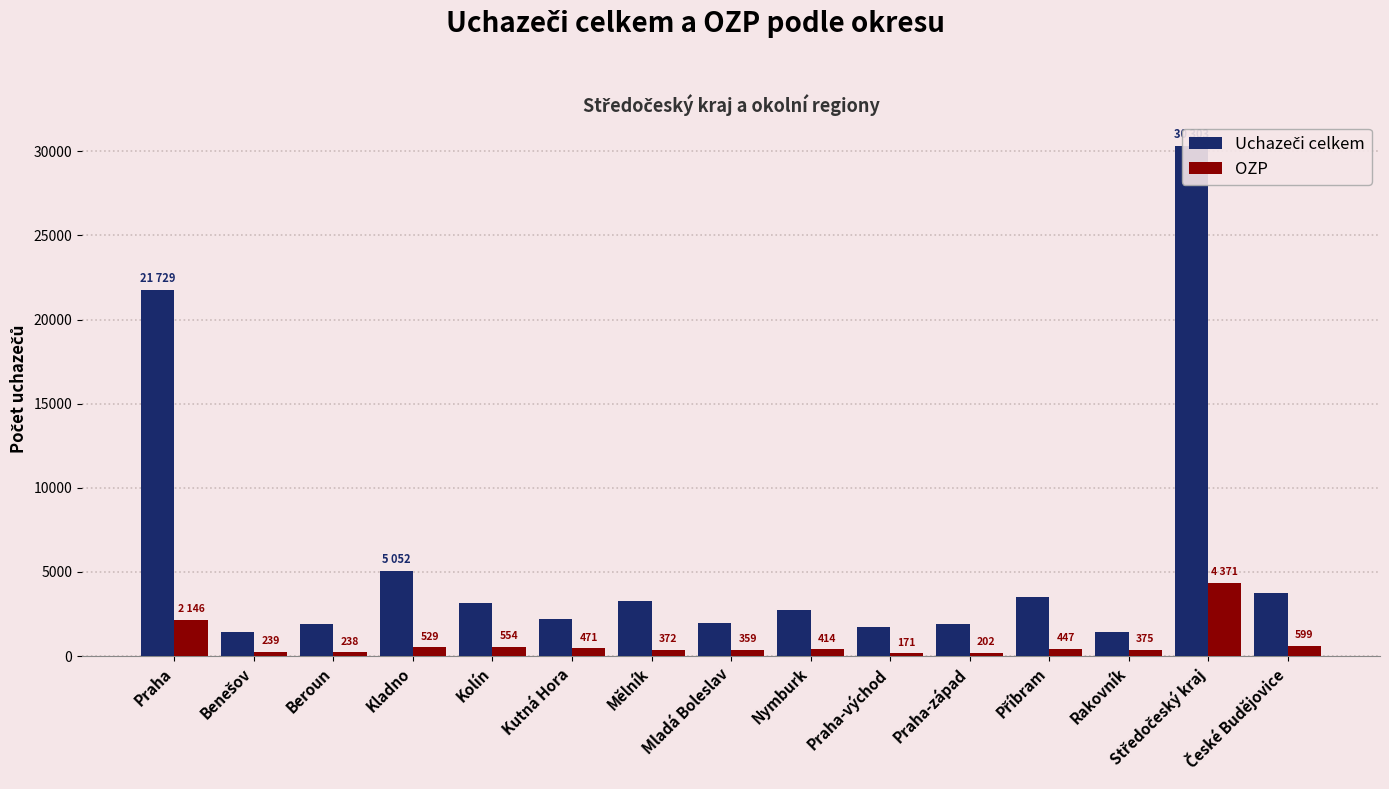

Rank the series at Mělník from lowest to highest value.

OZP, Uchazeči celkem